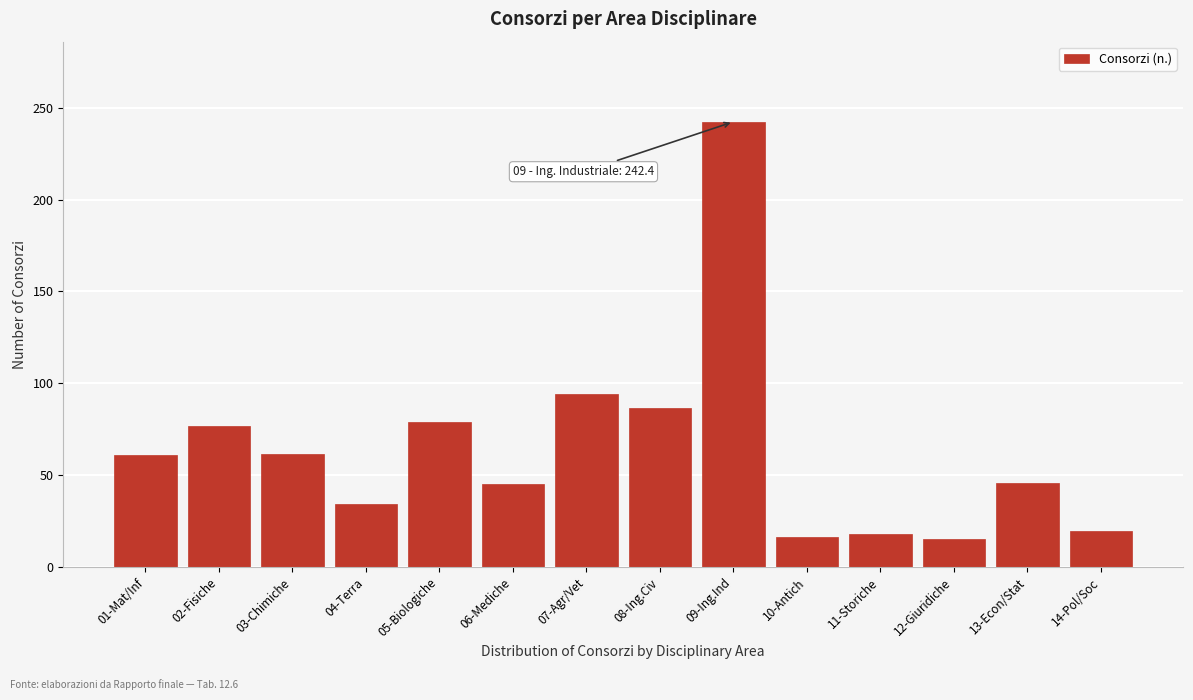

Where is the data nearest to the value 128?

07-Agr/Vet